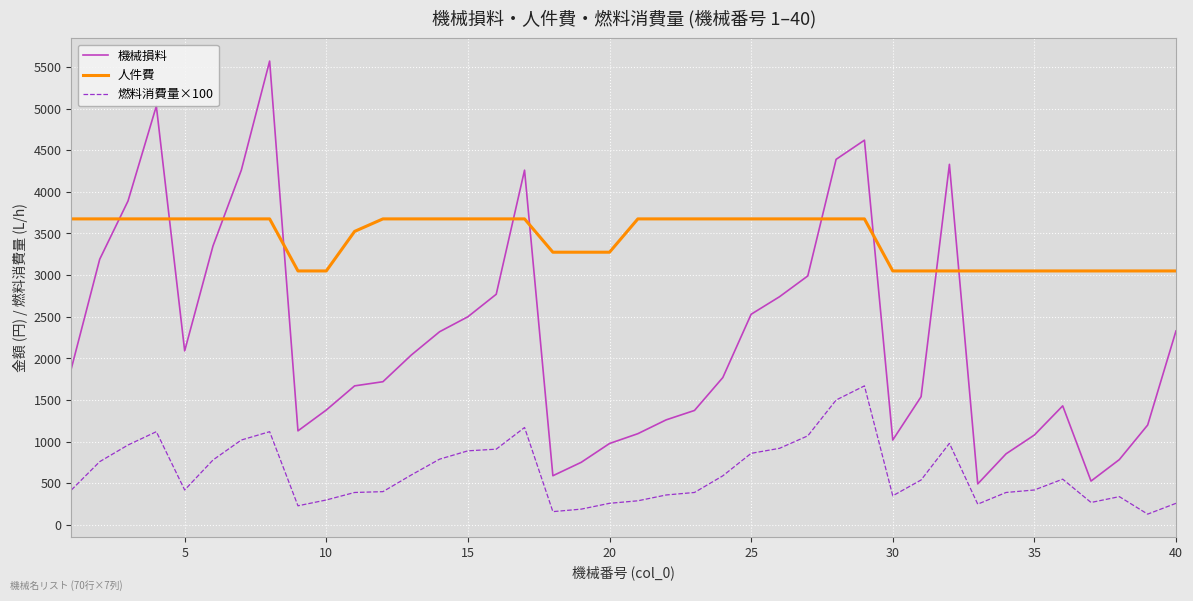

Does the chart have visible grid lines?

Yes